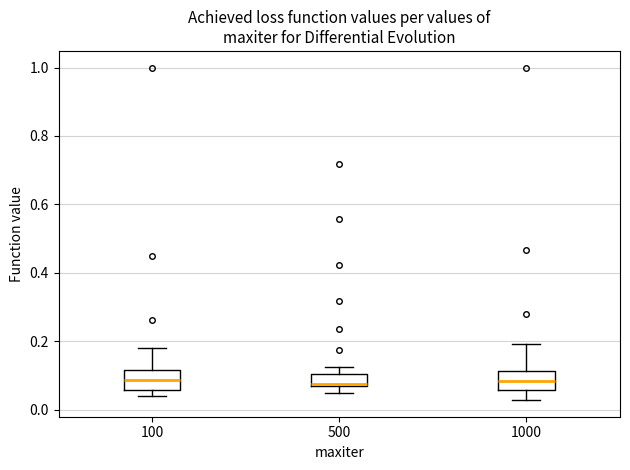

Reading left to right, read every box against the y-axis: the position of its median line, the range the box covers, and the ends of its whiskers. The values are not printed on the chart, so give them approximately, as read against the axis.

100: median 0.08, box 0.06 to 0.12, whiskers 0.04 to 0.18
500: median 0.08, box 0.06 to 0.10, whiskers 0.06 (just below the box's lower edge) to 0.12
1000: median 0.08, box 0.06 to 0.12, whiskers 0.02 to 0.20